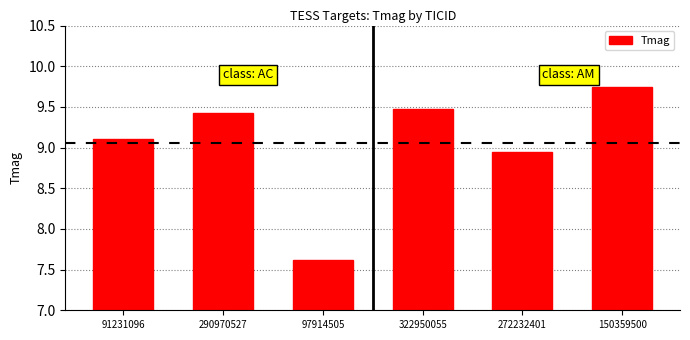

What is the average value?

9.1